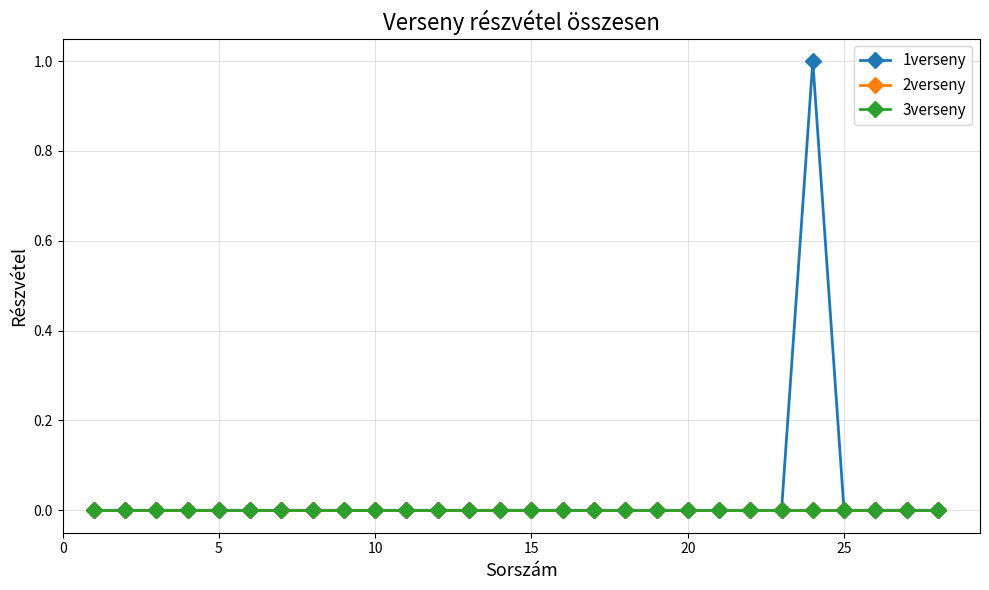

Does the chart have visible grid lines?

Yes